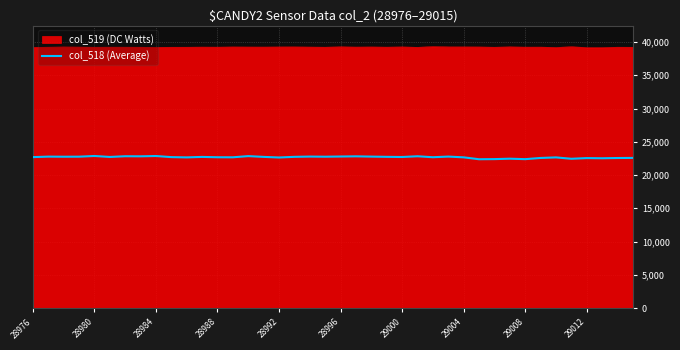

Which series has the largest range (max minus min)?

col_518 (Average)